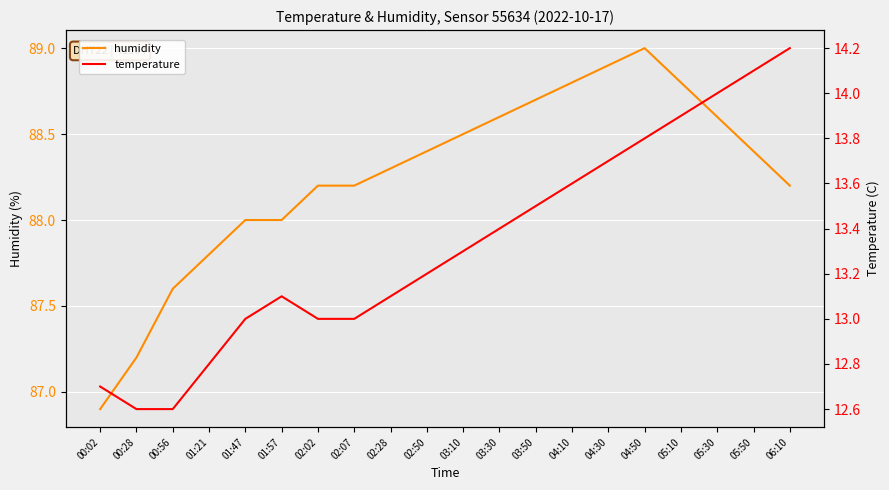

What is the minimum value for temperature?

12.6